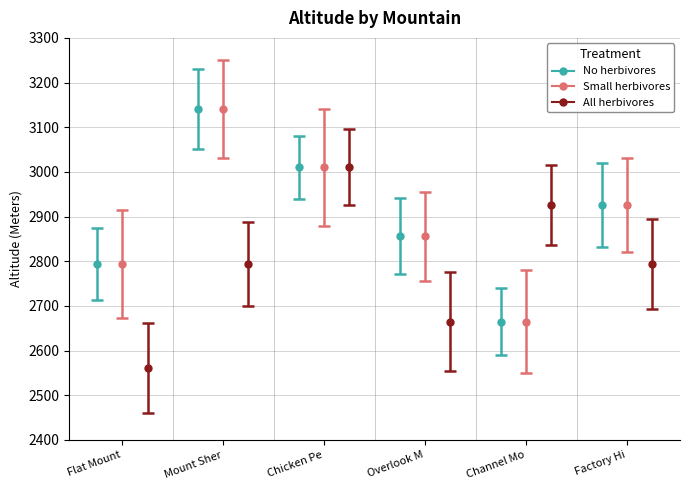

What is the difference between the All herbivores values at Factory Hill and Flat Mountain?

233